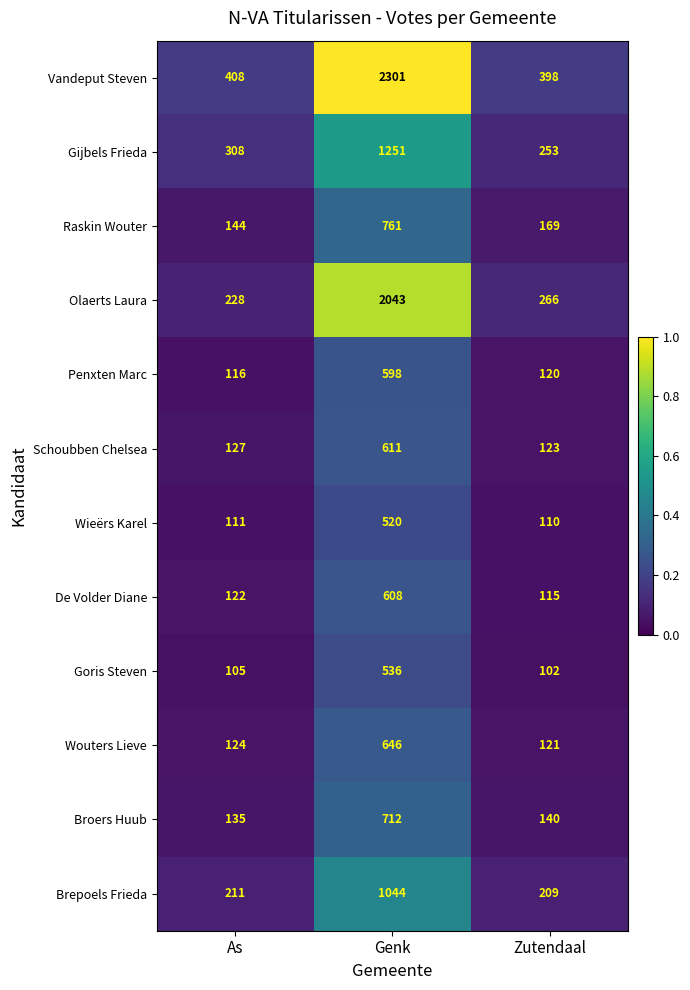

Is the value of De Volder Diane at Genk greater than the value of Wouters Lieve at Genk?

No